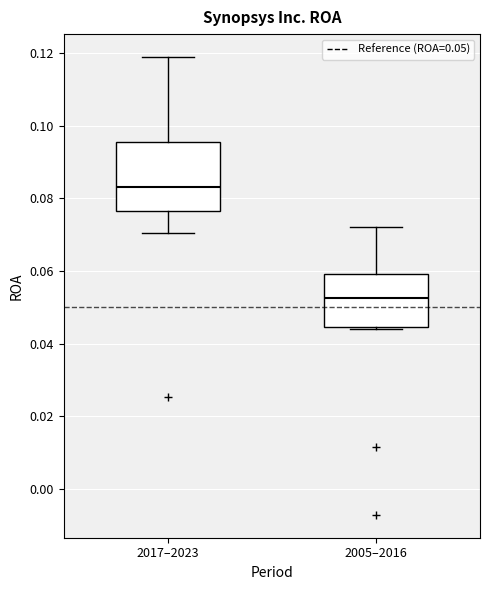

Which box is the tallest, from its lower edge to its upper edge?

2017–2023